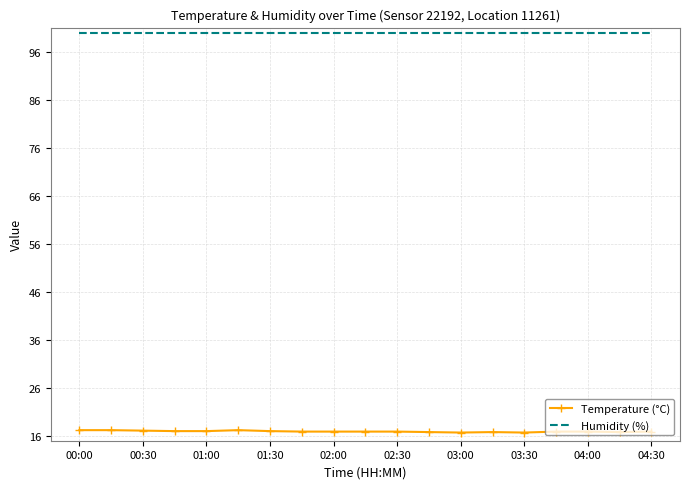

True or false: Humidity (%) and Temperature (°C) cross at least once.

False